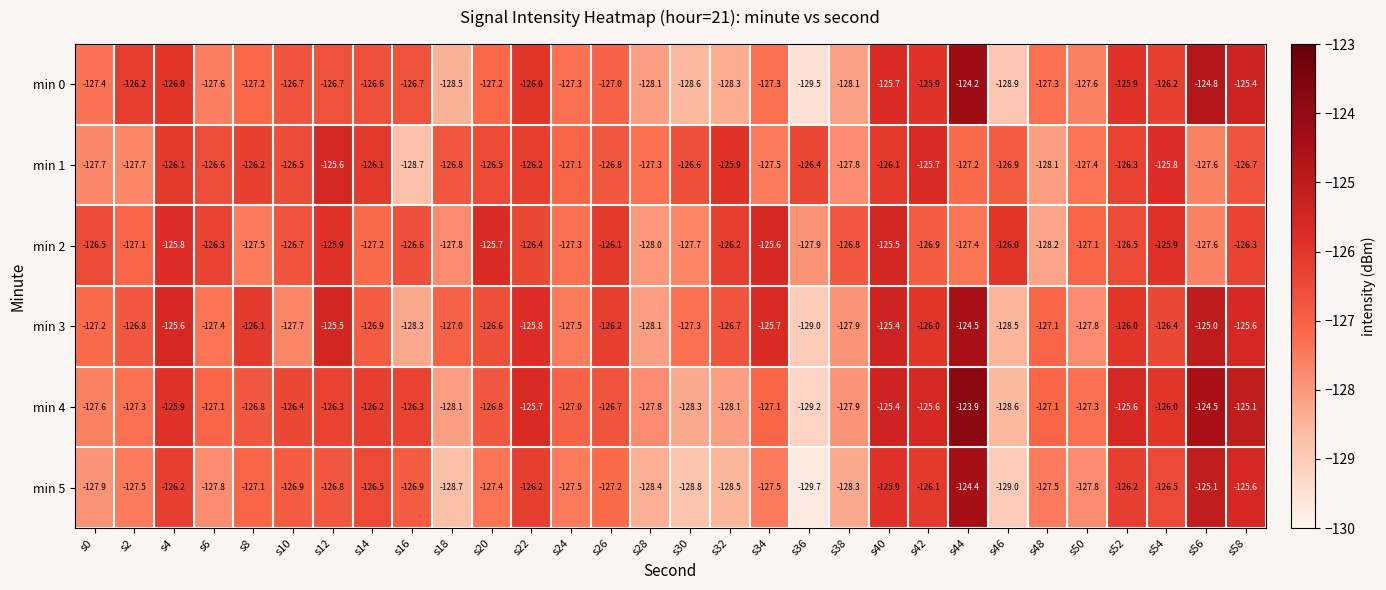

What is the total value across all series at s8?

-760.9